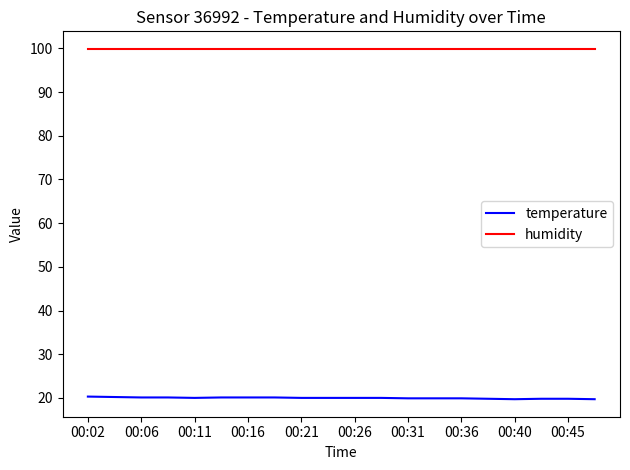

What are all the series names shown in the legend?

temperature, humidity